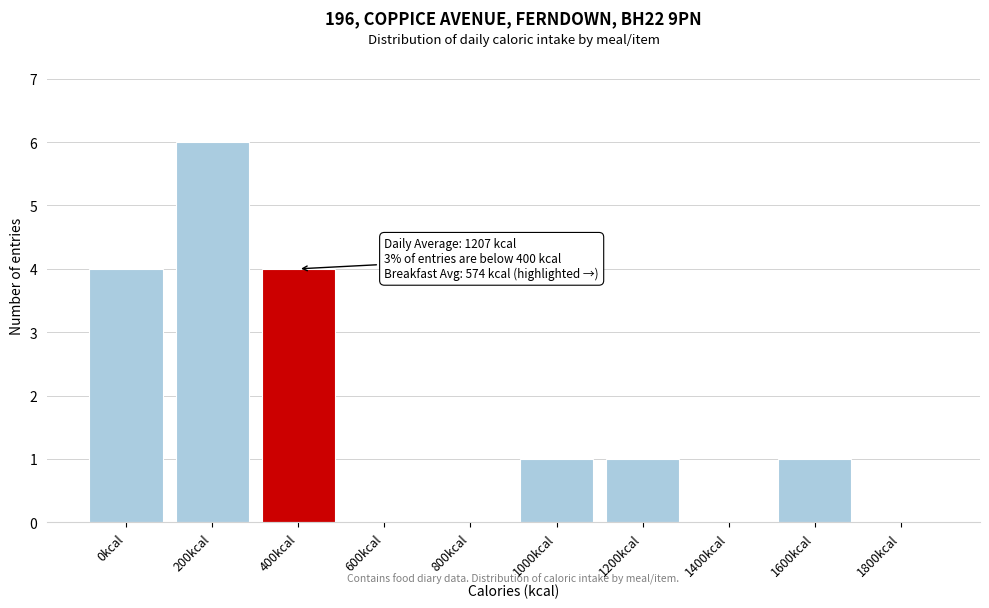

Reading right to left, extract all data points from this chart.

1800kcal=0	1600kcal=1	1400kcal=0	1200kcal=1	1000kcal=1	800kcal=0	600kcal=0	400kcal=4	200kcal=6	0kcal=4